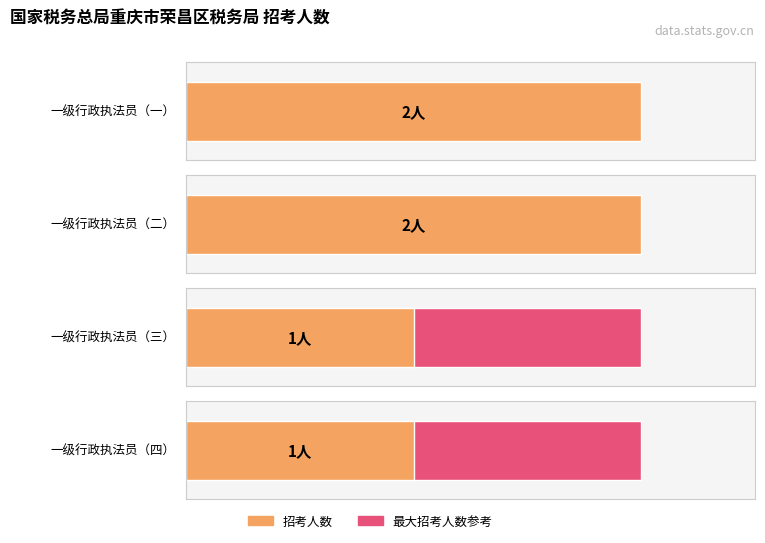

Which category has the highest value across all series?

一级行政执法员（一）